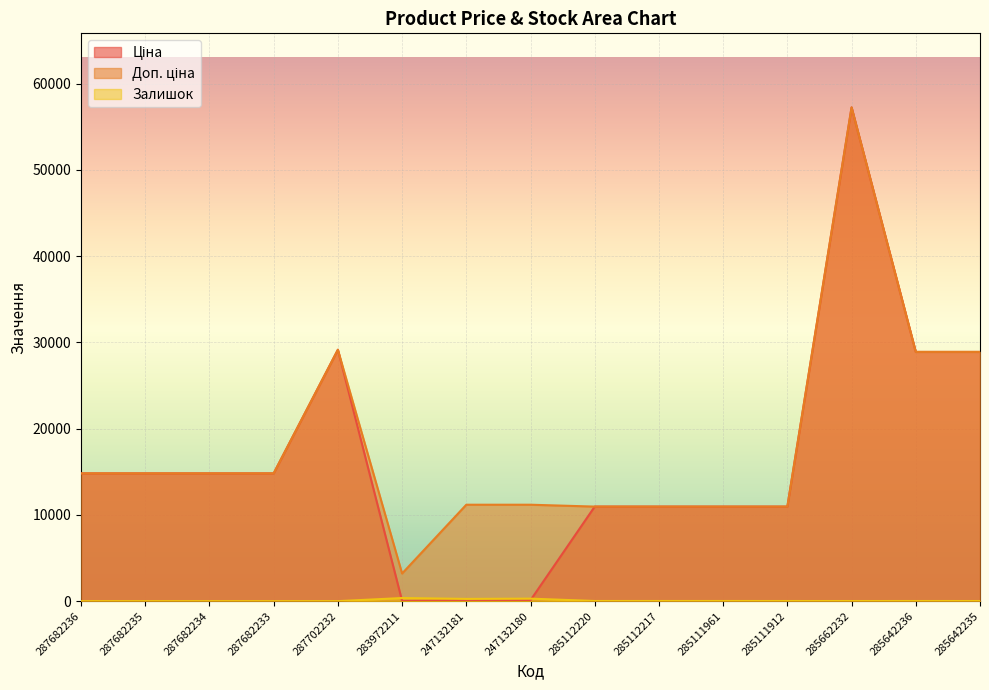

List the labels in order of Доп. ціна value, smallest first.

283972211, 285112220, 285112217, 285111961, 285111912, 247132181, 247132180, 287682236, 287682235, 287682234, 287682233, 285642236, 285642235, 287702232, 285662232